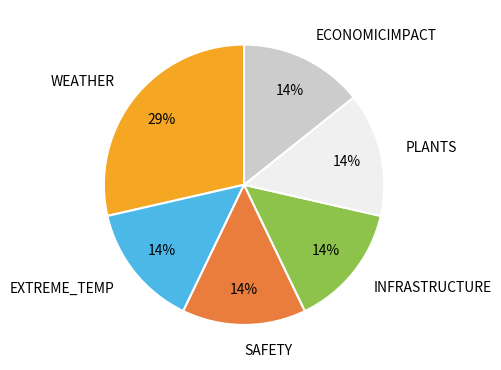

To the nearest percent, what is the average slice percentage?

17%